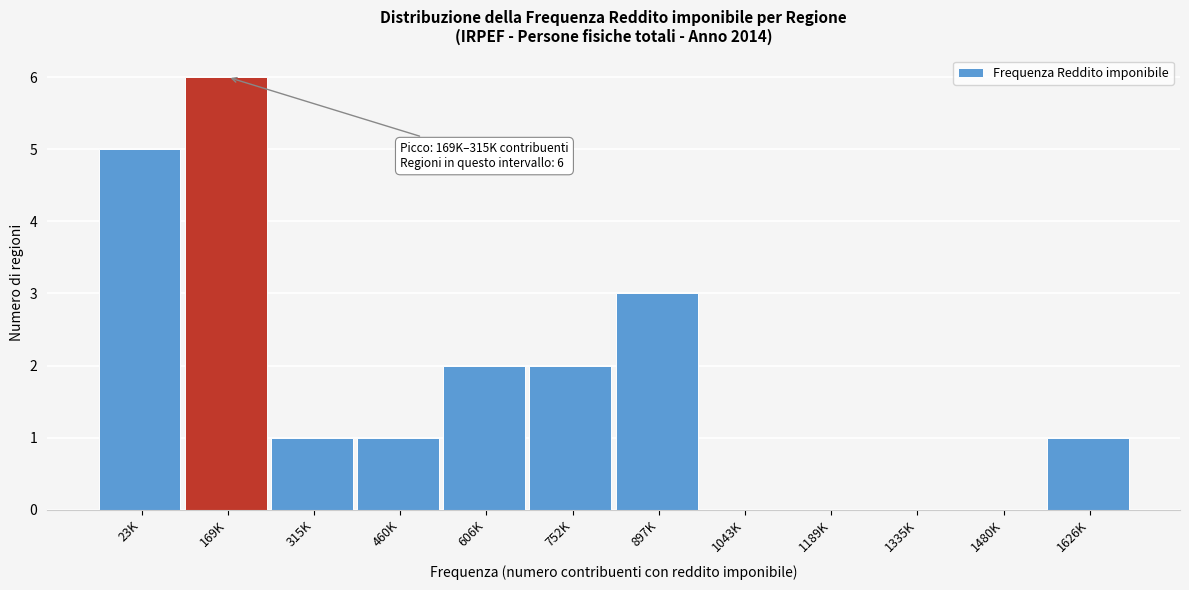

Reading left to right, transcribe all the data shown in this chart.

23K=5	169K=6	315K=1	460K=1	606K=2	752K=2	897K=3	1043K=0	1189K=0	1335K=0	1480K=0	1626K=1